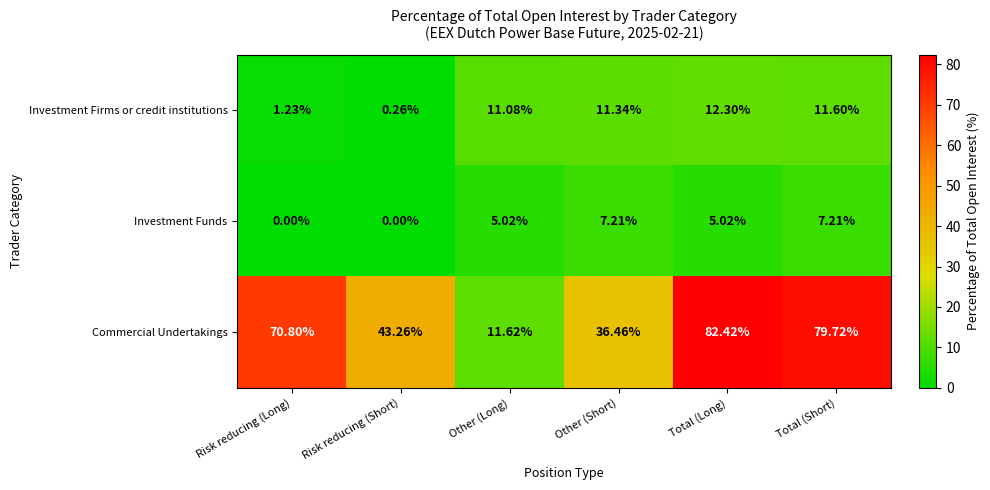

At Total (Short), list the series in order from largest to smallest.

Commercial Undertakings, Investment Firms or credit institutions, Investment Funds